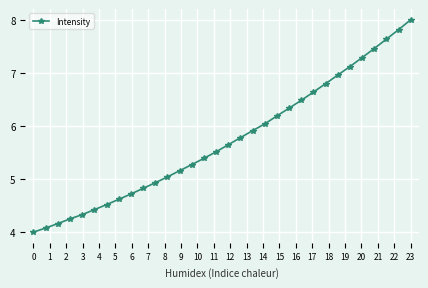

True or false: the data has more than 2 interior local peaks.

False